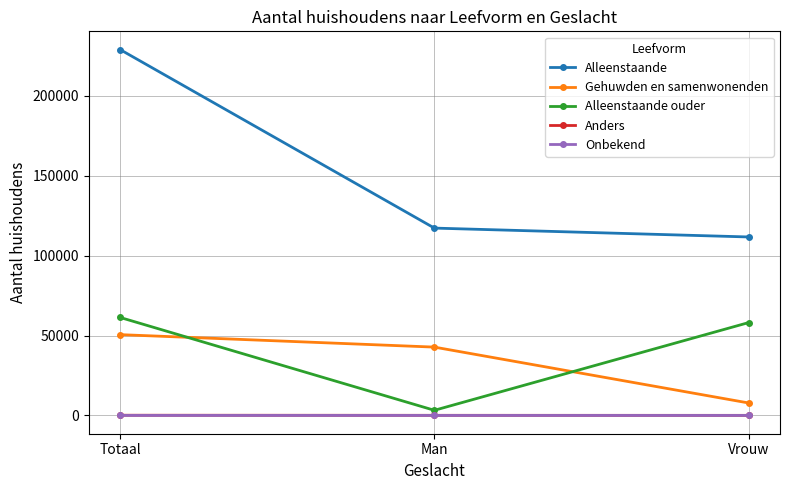

How many lines are shown in the chart?

5